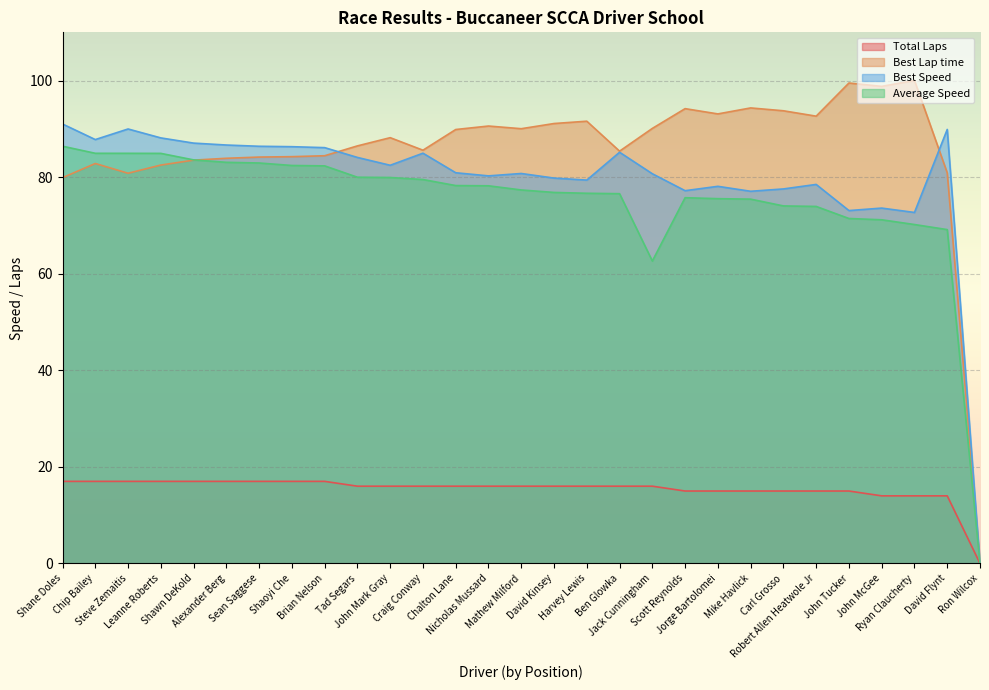

Reading left to right, what are all the values shown in this chart?

Total Laps: Shane Doles=17.0	Chip Bailey=17.0	Steve Zemaitis=17.0	Leanne Roberts=17.0	Shawn DeKold=17.0	Alexander Berg=17.0	Sean Saggese=17.0	Shaoyi Che=17.0	Brian Nelson=17.0	Tad Segars=16.0	John Mark Gray=16.0	Craig Conway=16.0	Chalton Lane=16.0	Nicholas Mussard=16.0	Mathew Milford=16.0	David Kinsey=16.0	Harvey Lewis=16.0	Ben Glowka=16.0	Jack Cunningham=16.0	Scott Reynolds=15.0	Jorge Bartolomei=15.0	Mike Havlick=15.0	Carl Grosso=15.0	Robert Allen Heatwole Jr=15.0	John Tucker=15.0	John McGee=14.0	Ryan Claucherty=14.0	David Flynt=14.0	Ron Wilcox=0.0
Best Lap time: Shane Doles=79.9	Chip Bailey=82.8	Steve Zemaitis=80.8	Leanne Roberts=82.5	Shawn DeKold=83.5	Alexander Berg=83.9	Sean Saggese=84.2	Shaoyi Che=84.2	Brian Nelson=84.4	Tad Segars=86.5	John Mark Gray=88.2	Craig Conway=85.6	Chalton Lane=89.9	Nicholas Mussard=90.6	Mathew Milford=90.0	David Kinsey=91.1	Harvey Lewis=91.6	Ben Glowka=85.4	Jack Cunningham=90.1	Scott Reynolds=94.2	Jorge Bartolomei=93.1	Mike Havlick=94.3	Carl Grosso=93.8	Robert Allen Heatwole Jr=92.6	John Tucker=99.5	John McGee=98.8	Ryan Claucherty=100.0	David Flynt=80.9	Ron Wilcox=0.0
Best Speed: Shane Doles=91.0	Chip Bailey=87.8	Steve Zemaitis=90.0	Leanne Roberts=88.1	Shawn DeKold=87.1	Alexander Berg=86.7	Sean Saggese=86.4	Shaoyi Che=86.3	Brian Nelson=86.1	Tad Segars=84.1	John Mark Gray=82.5	Craig Conway=85.0	Chalton Lane=80.9	Nicholas Mussard=80.3	Mathew Milford=80.8	David Kinsey=79.8	Harvey Lewis=79.4	Ben Glowka=85.2	Jack Cunningham=80.7	Scott Reynolds=77.2	Jorge Bartolomei=78.1	Mike Havlick=77.1	Carl Grosso=77.6	Robert Allen Heatwole Jr=78.5	John Tucker=73.1	John McGee=73.6	Ryan Claucherty=72.7	David Flynt=89.9	Ron Wilcox=0.0
Average Speed: Shane Doles=86.4	Chip Bailey=84.9	Steve Zemaitis=84.9	Leanne Roberts=84.9	Shawn DeKold=83.6	Alexander Berg=83.1	Sean Saggese=82.9	Shaoyi Che=82.4	Brian Nelson=82.3	Tad Segars=80.0	John Mark Gray=79.9	Craig Conway=79.5	Chalton Lane=78.3	Nicholas Mussard=78.2	Mathew Milford=77.4	David Kinsey=76.8	Harvey Lewis=76.7	Ben Glowka=76.6	Jack Cunningham=62.6	Scott Reynolds=75.7	Jorge Bartolomei=75.6	Mike Havlick=75.5	Carl Grosso=74.0	Robert Allen Heatwole Jr=73.9	John Tucker=71.4	John McGee=71.2	Ryan Claucherty=70.2	David Flynt=69.1	Ron Wilcox=0.0